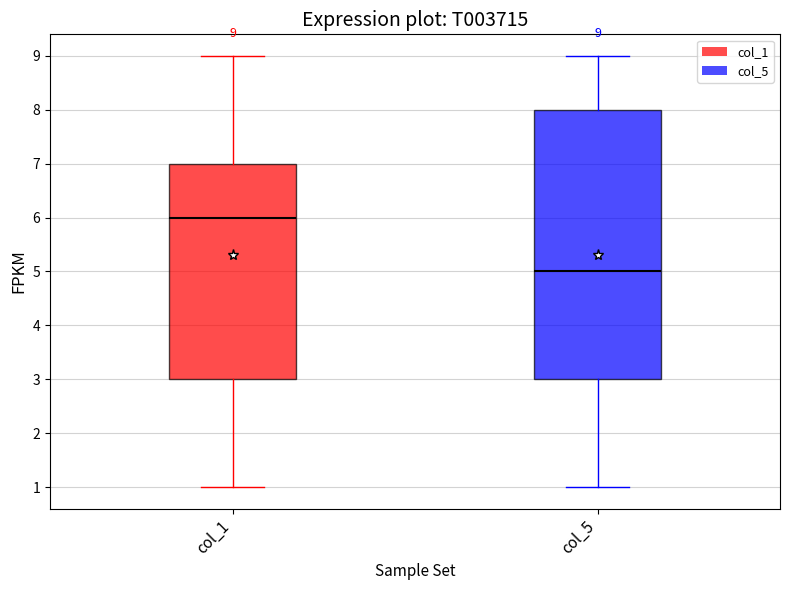

Comparing the boxes themselves (not the whiskers), which one is the tallest?

col_5